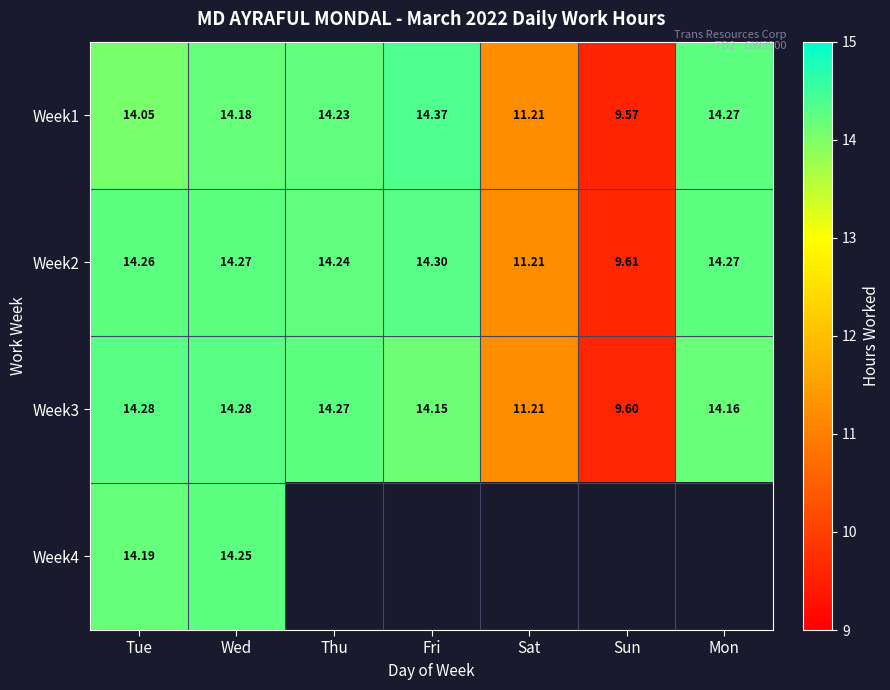

What is the sum of all Week2 values?

92.2